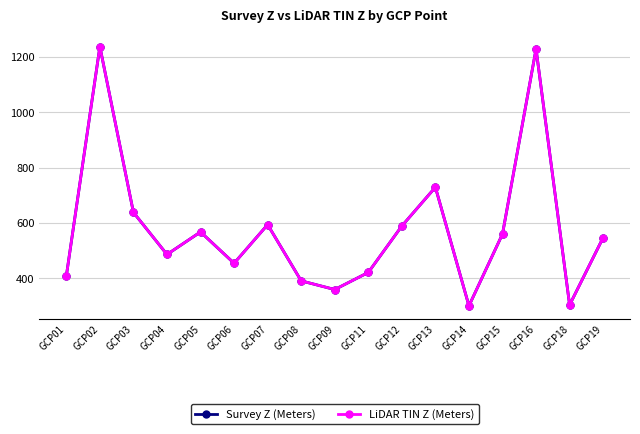

Between GCP12 and GCP18, which series saw the biggest shift?

LiDAR TIN Z (Meters)